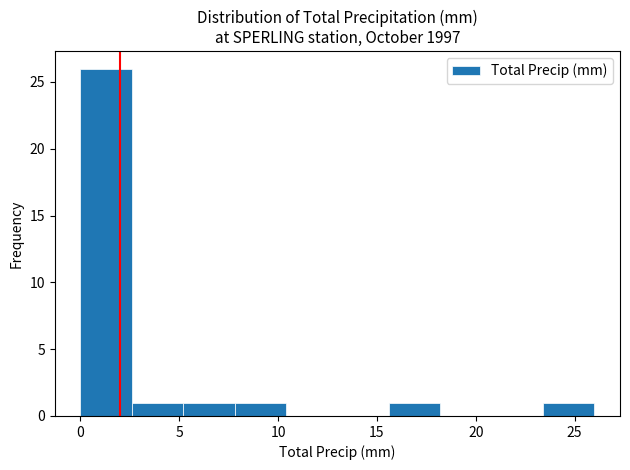

How tall is the bar that spans 0.0 to 2.6 on the x-axis? Neither the bar edges nor the heights are printed on the chart, so give them approximately, as read against the axes.

26